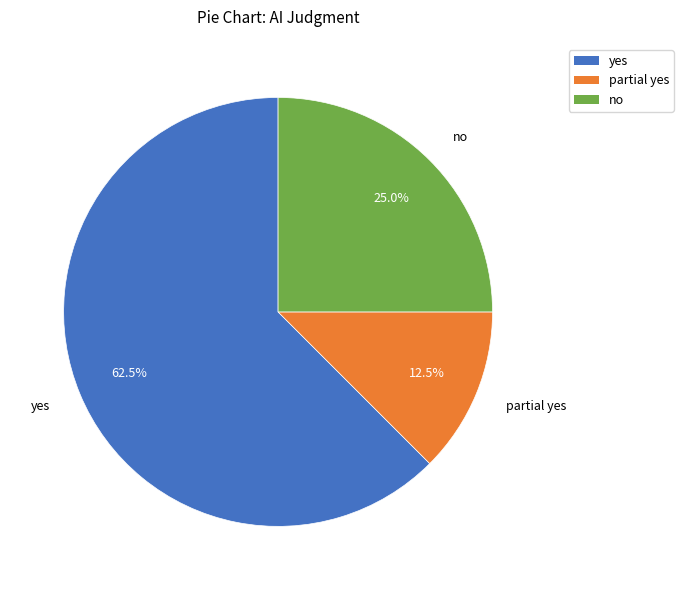

How many segments does this pie chart have?

3